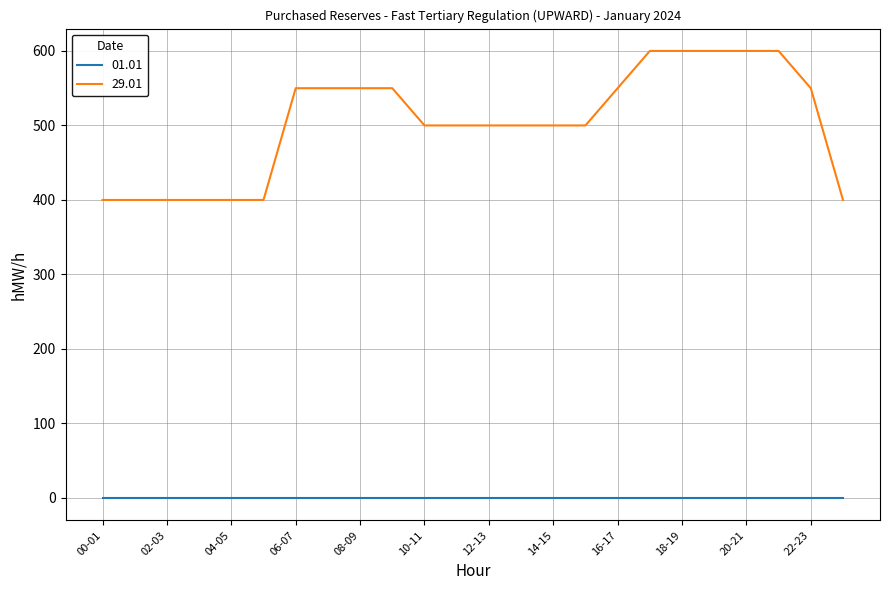

Which series has the largest total across all categories?

29.01